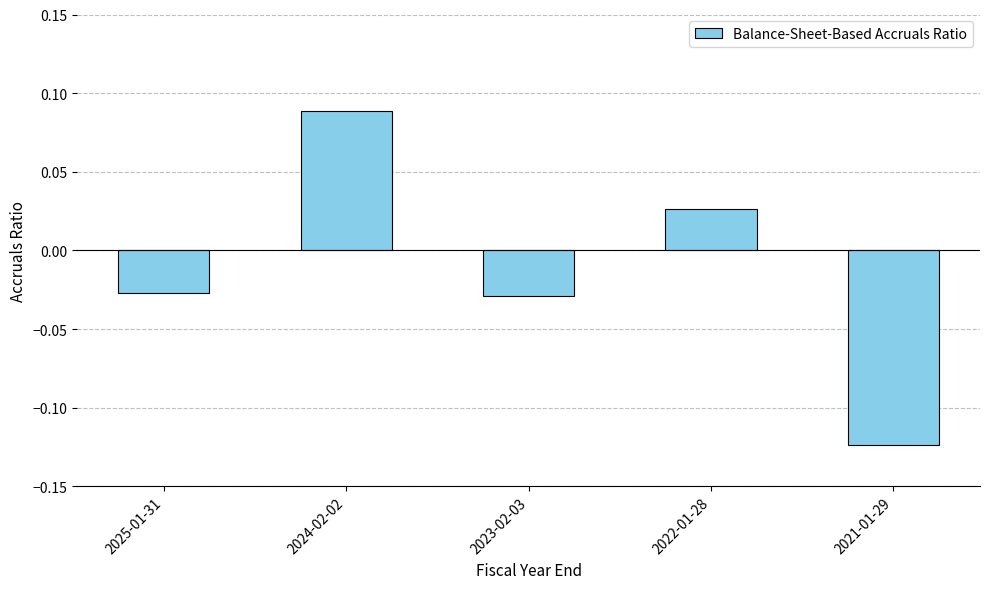

How many series are shown in this chart?

1